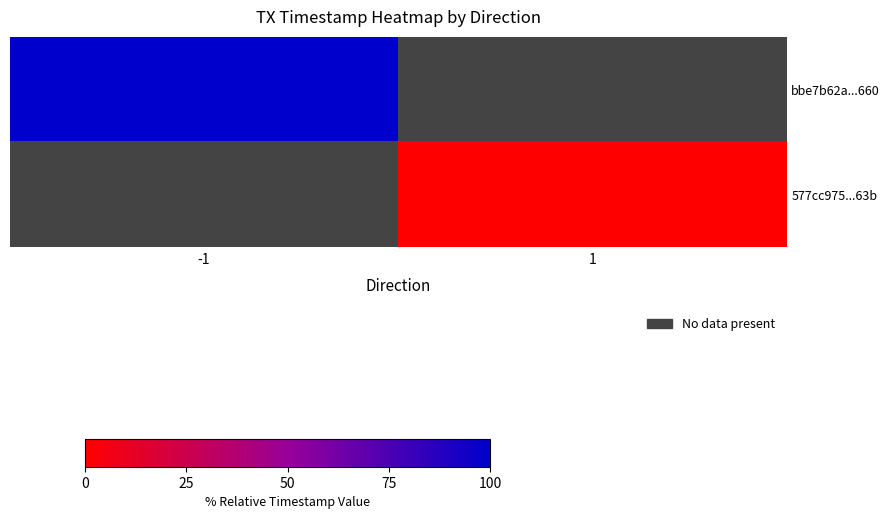

At -1, list the series in order from largest to smallest.

bbe7b62a...660, 577cc975...63b